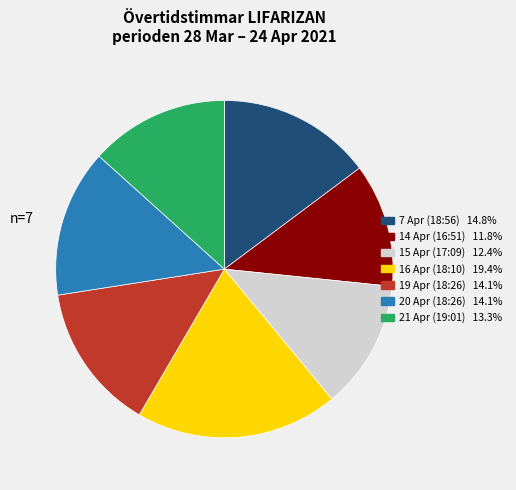

What is the smallest slice in the pie chart?

14 Apr (16:51)